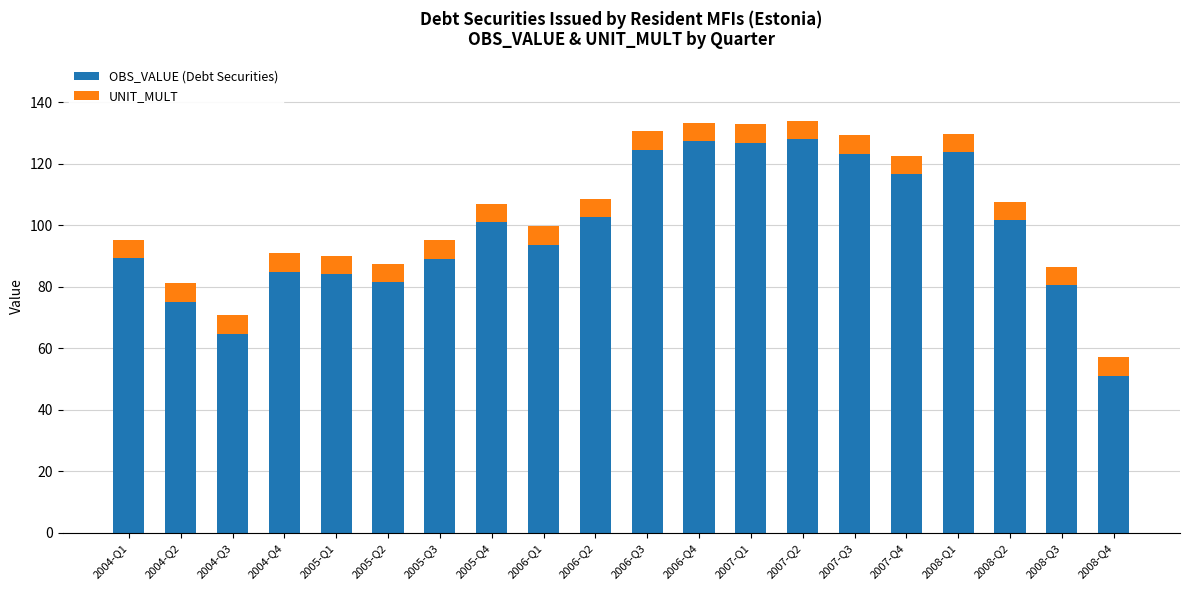

Are the bars grouped side by side (vs. stacked)?

No